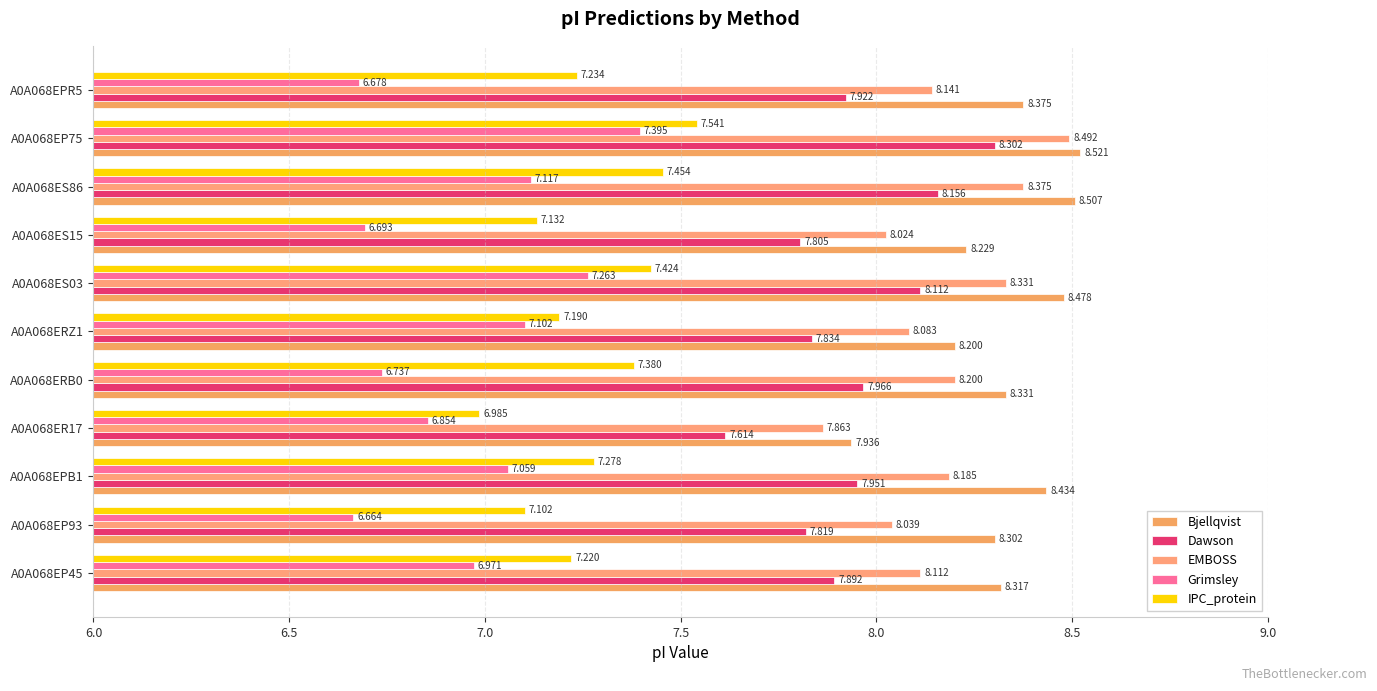

Reading left to right, list all the values displayed in this chart.

Bjellqvist: 8.3	8.3	8.4	7.9	8.3	8.2	8.5	8.2	8.5	8.5	8.4
Dawson: 7.9	7.8	8.0	7.6	8.0	7.8	8.1	7.8	8.2	8.3	7.9
EMBOSS: 8.1	8.0	8.2	7.9	8.2	8.1	8.3	8.0	8.4	8.5	8.1
Grimsley: 7.0	6.7	7.1	6.9	6.7	7.1	7.3	6.7	7.1	7.4	6.7
IPC_protein: 7.2	7.1	7.3	7.0	7.4	7.2	7.4	7.1	7.5	7.5	7.2